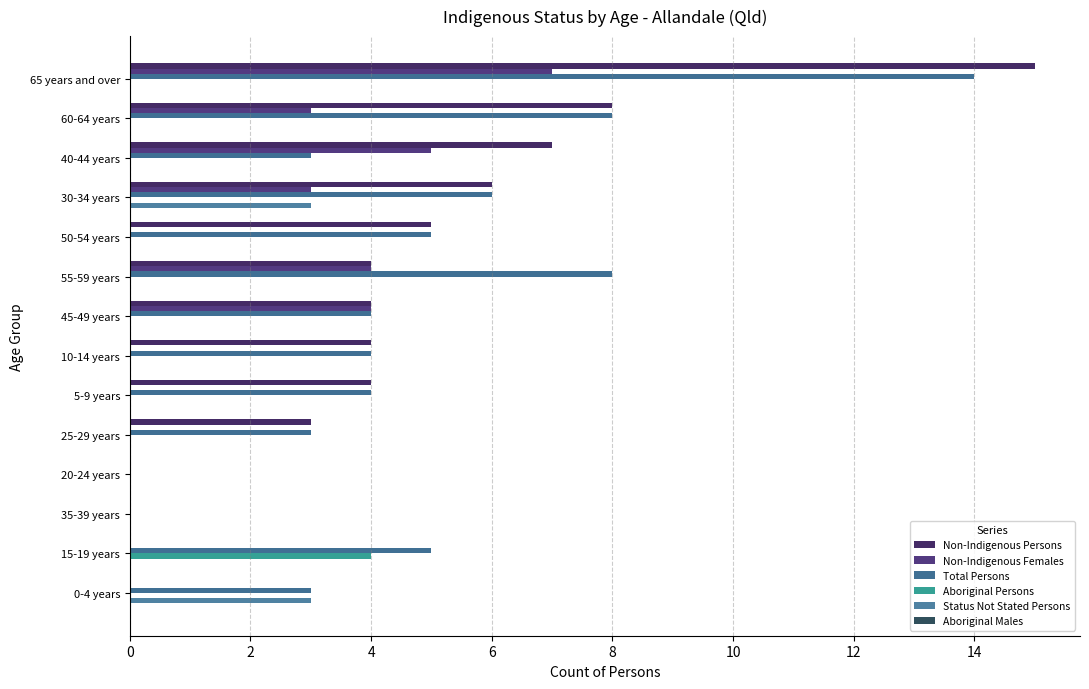

What is the value of the Non-Indigenous Females bar at the 4th from the left?

3.0